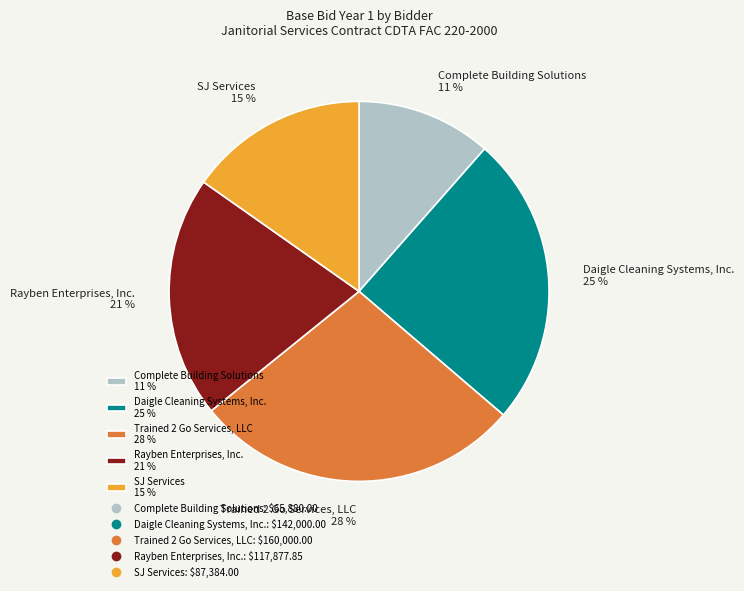

Does any single category account for the majority?

No